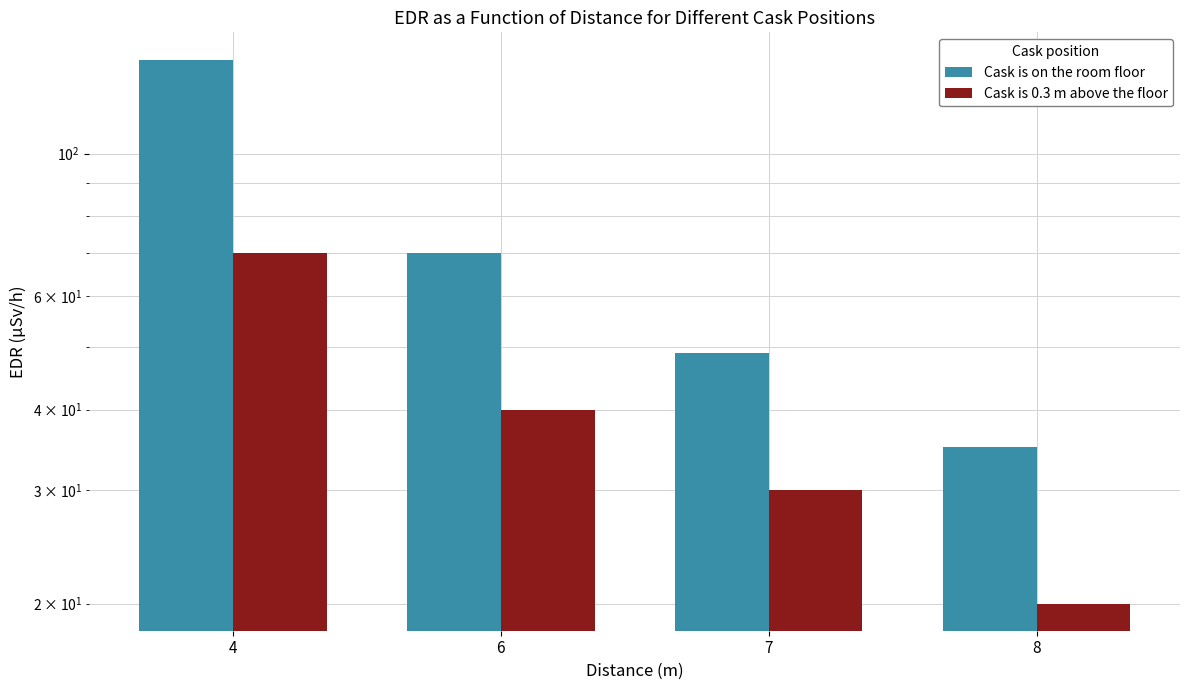

Rank the series by their average value, from lowest to highest.

Cask is 0.3 m above the floor, Cask is on the room floor